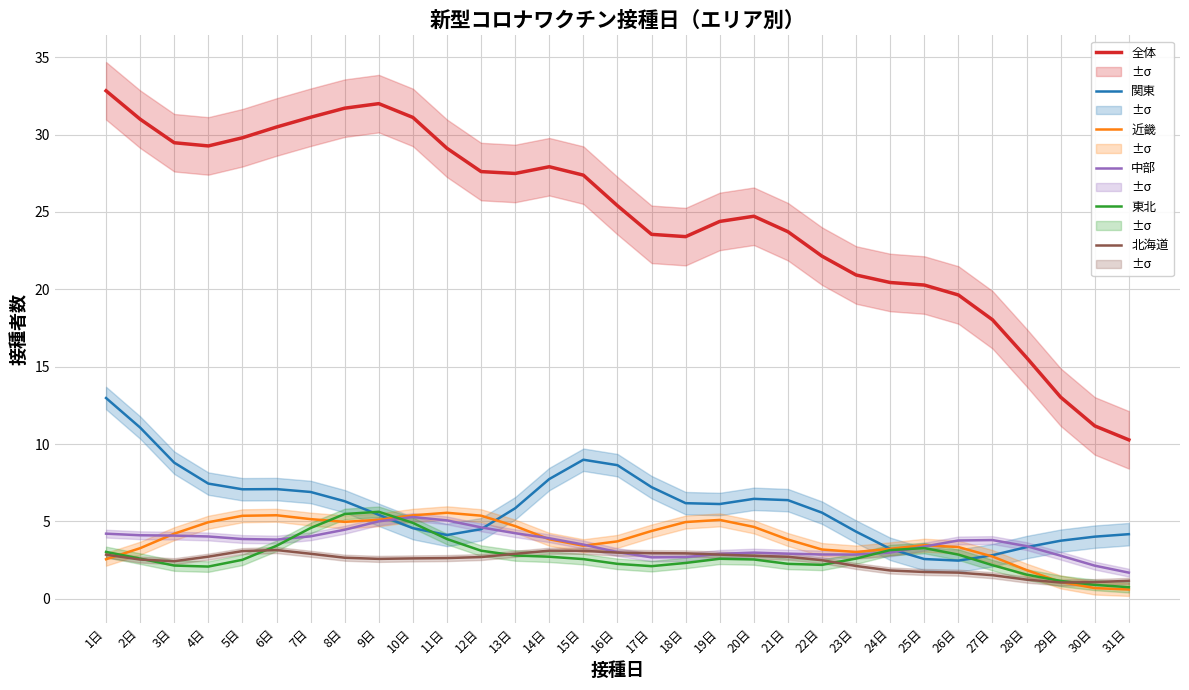

True or false: 全体 and 東北 intersect in this chart.

False